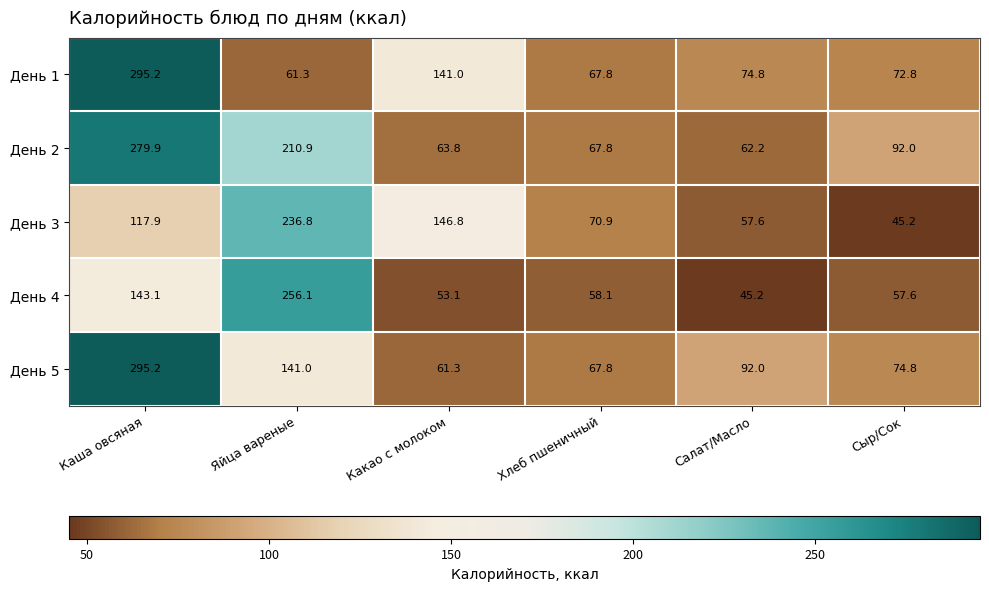

Between Каша овсяная and Салат/Масло, which series saw the biggest shift?

День 1